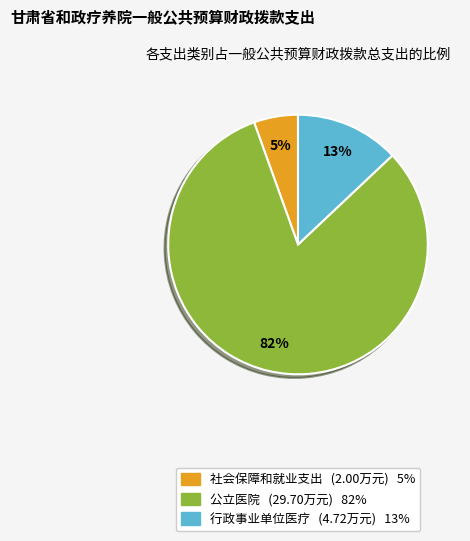

Is it true that 行政事业单位医疗 is 1% of the pie?

False